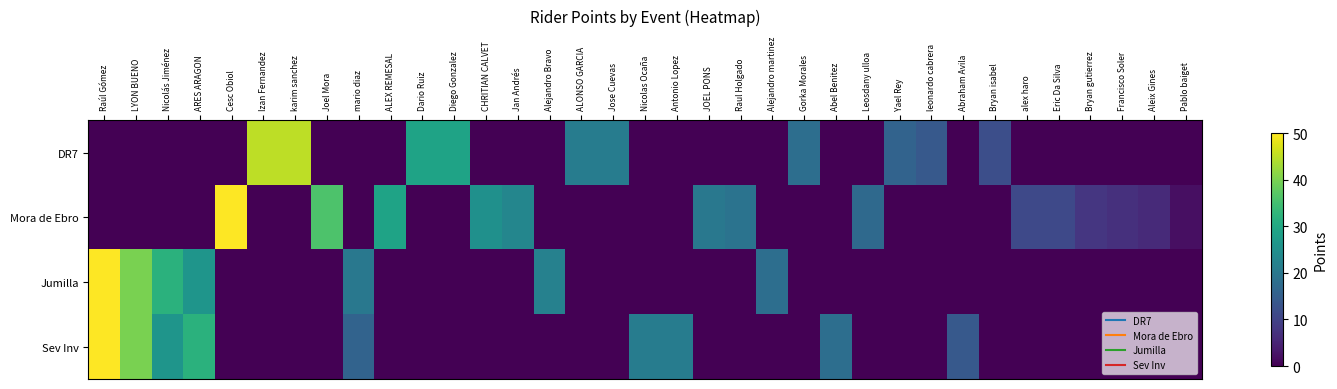

What is the spread (max minus min) of values at Cesc Obiol?

50